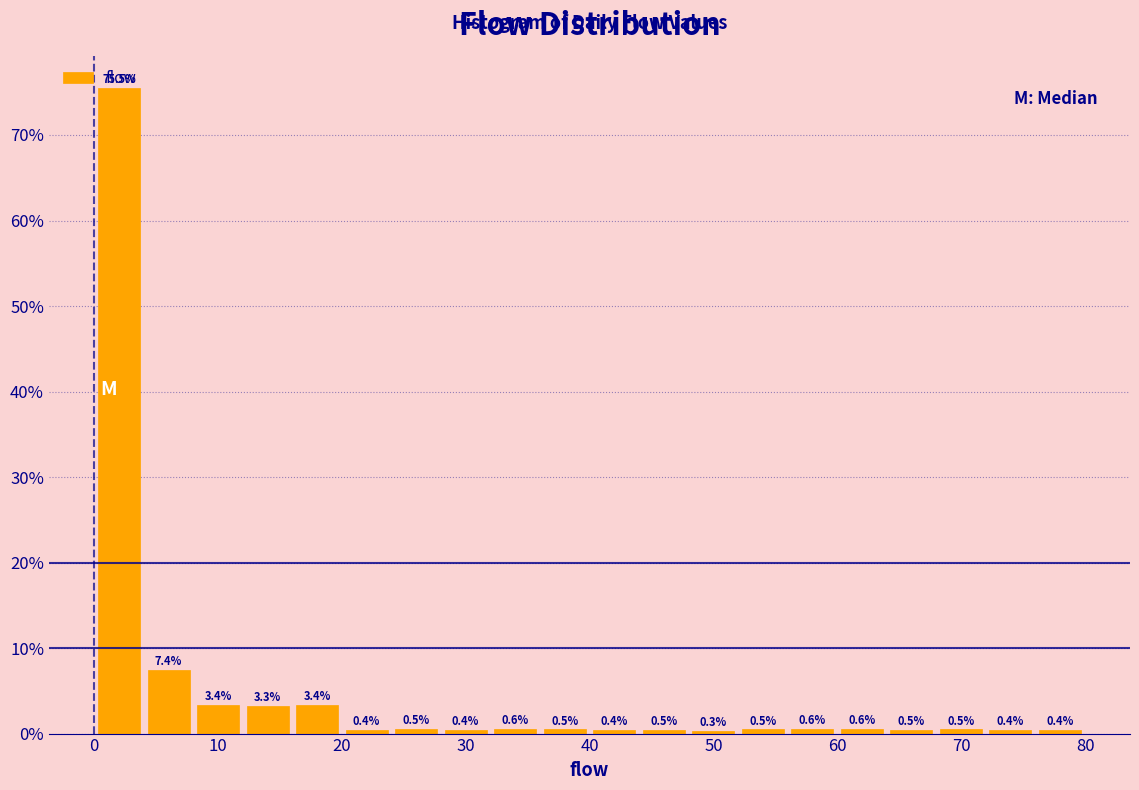

Read against the x-axis, roughly where is the centre of the tallest bar?

2